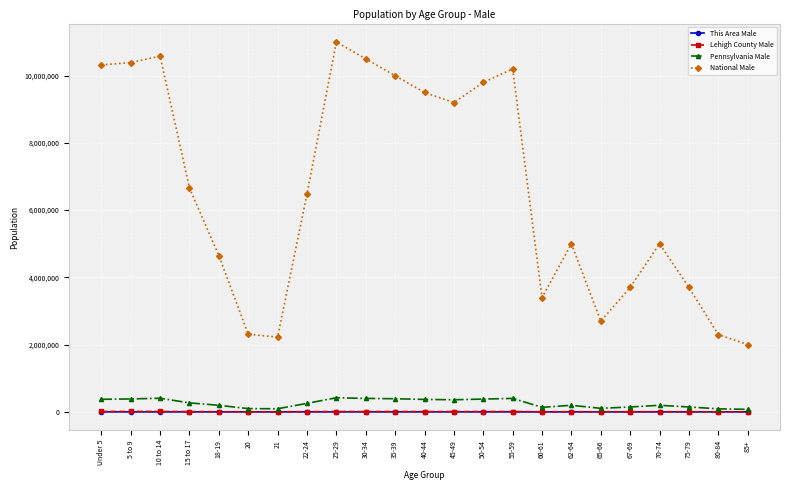

What is the greatest value displayed?

11000000